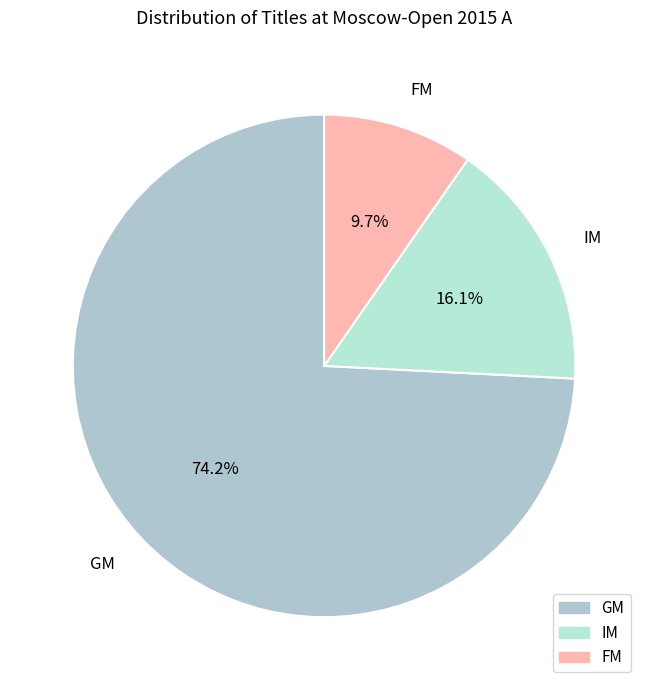

Which has a higher value, IM or FM?

IM